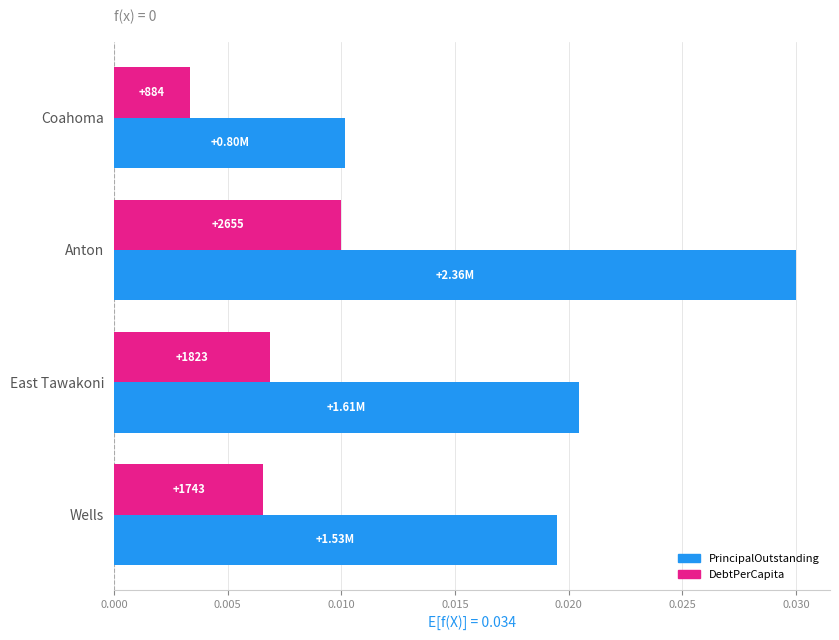

What are all the series names shown in the legend?

PrincipalOutstanding, DebtPerCapita